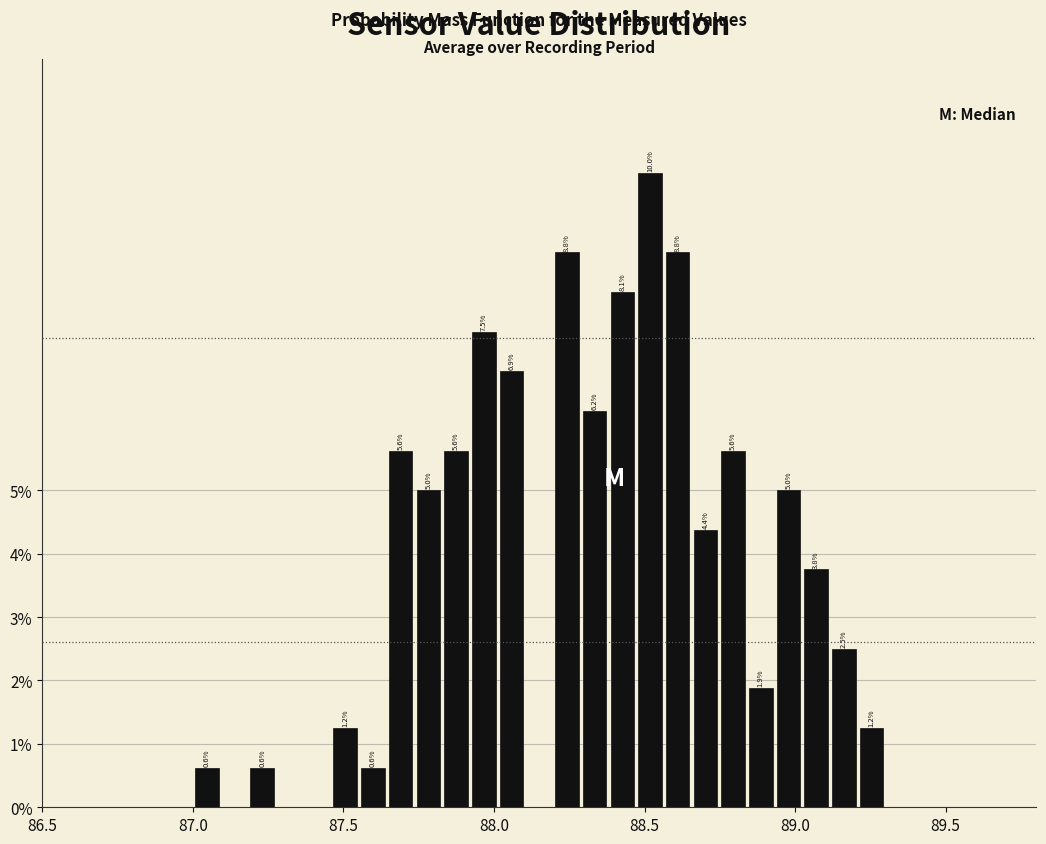

Read against the x-axis, roughly where is the centre of the tallest bar?

88.50